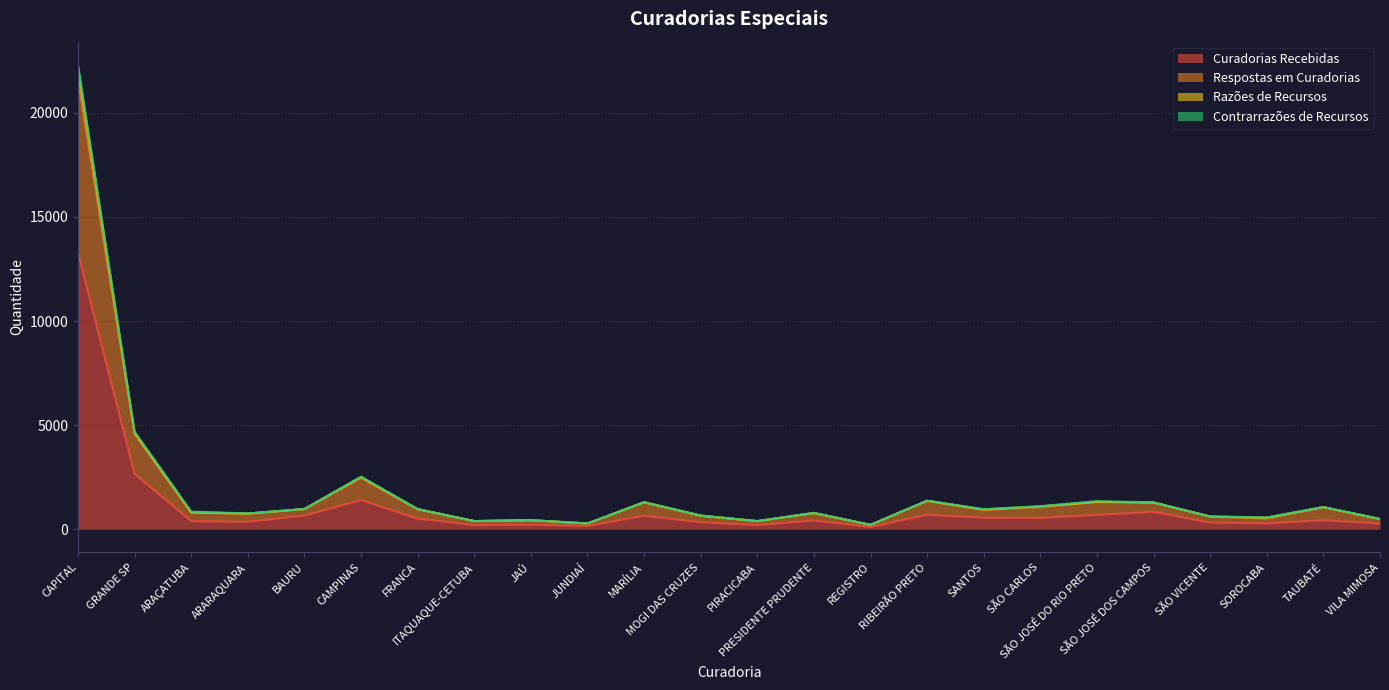

True or false: Razões de Recursos has a value of 389 at ITAQUAQUE-CETUBA.

True